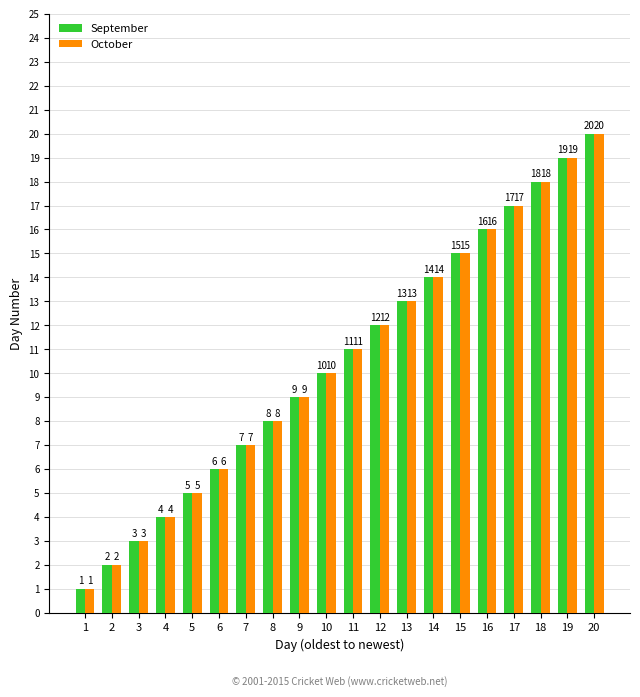

How many data points does each series have?

20